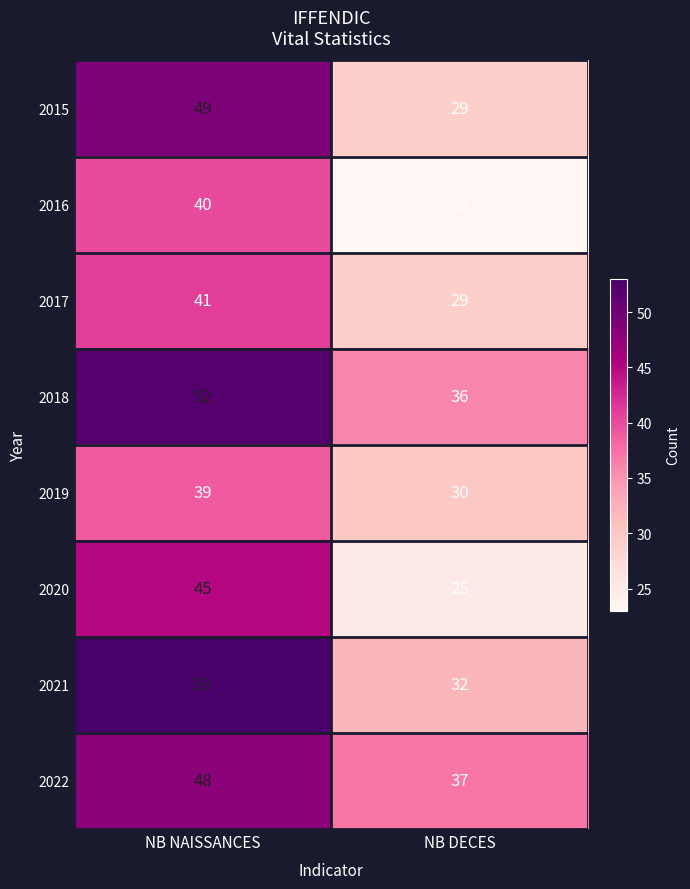

The 2020 series shows 45 at NB NAISSANCES. True or false?

True